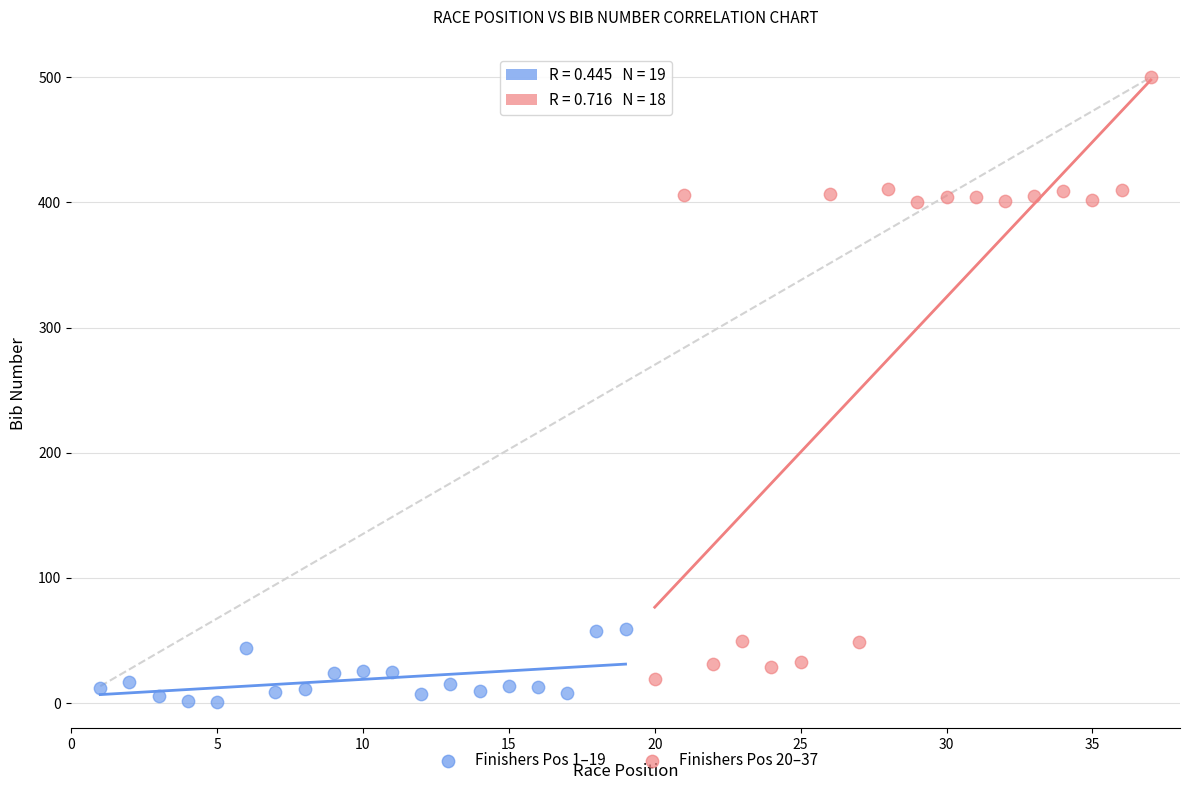

Which series reaches the maximum Y coordinate?

Finishers Pos 20–37